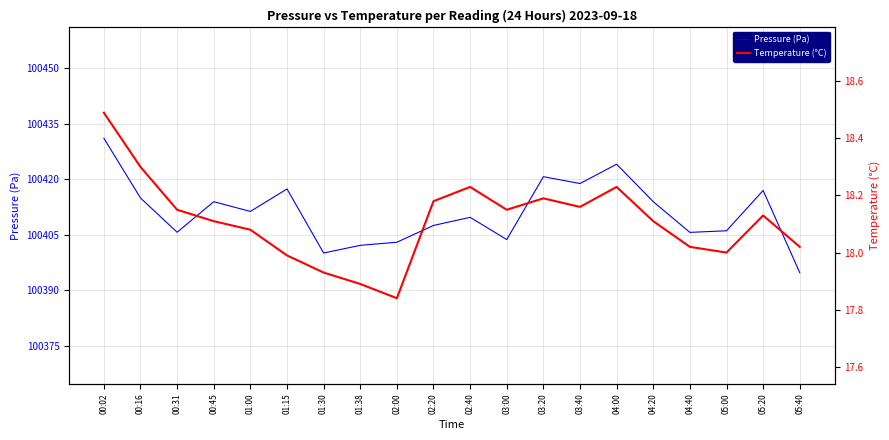

Reading left to right, list all the values displayed in this chart.

Pressure (Pa): 100431.1	100414.9	100405.7	100413.9	100411.3	100417.4	100400.1	100402.2	100403.0	100407.5	100409.7	100403.7	100420.7	100418.8	100424.1	100413.9	100405.7	100406.1	100417.0	100394.8
Temperature (°C): 18.5	18.3	18.1	18.1	18.1	18.0	17.9	17.9	17.8	18.2	18.2	18.1	18.2	18.2	18.2	18.1	18.0	18.0	18.1	18.0